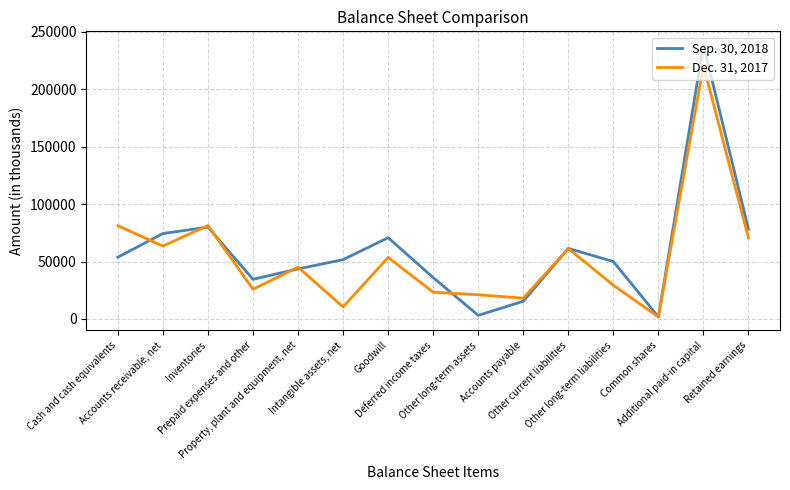

Which series has the widest spread of values?

Sep. 30, 2018